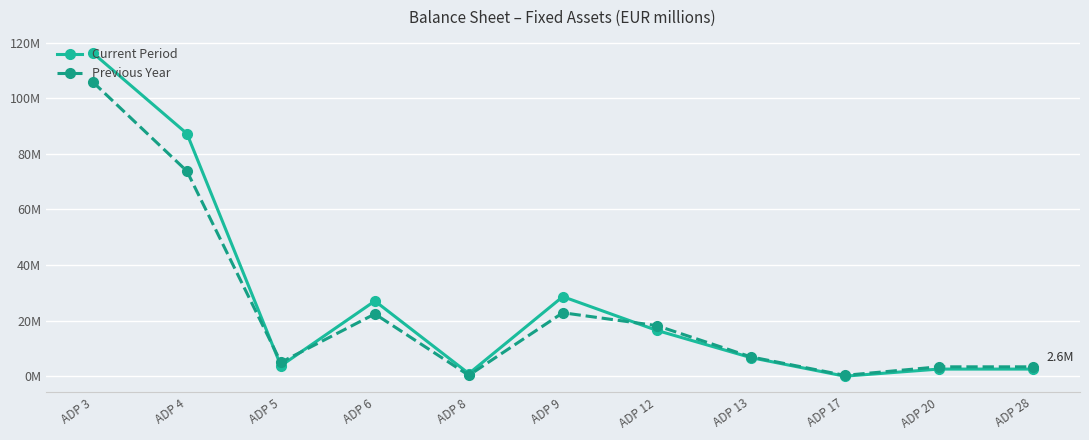

Which series has the largest total across all categories?

Current Period